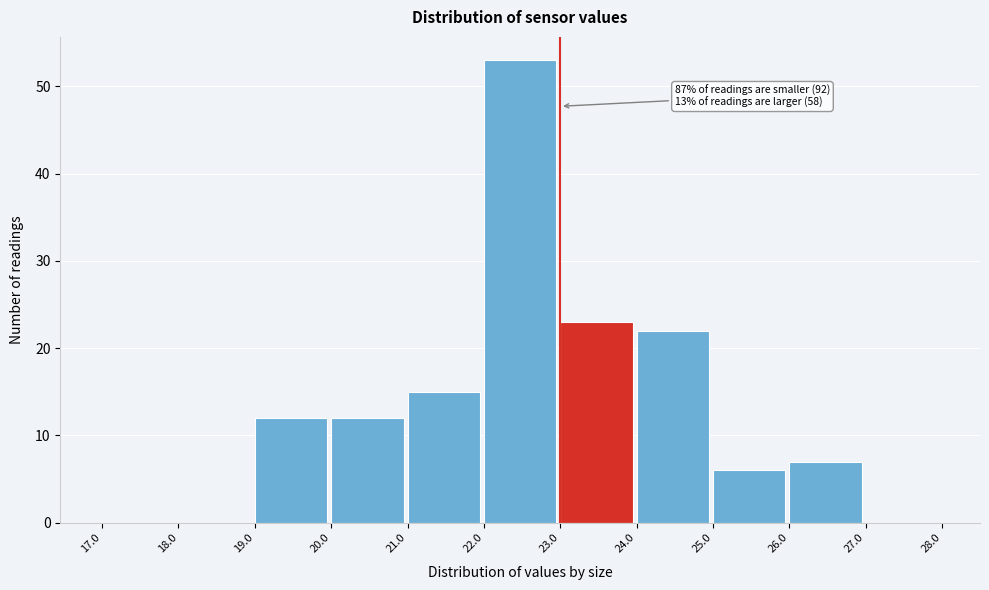

Which range on the x-axis has the tallest bar?

22.0 to 23.0